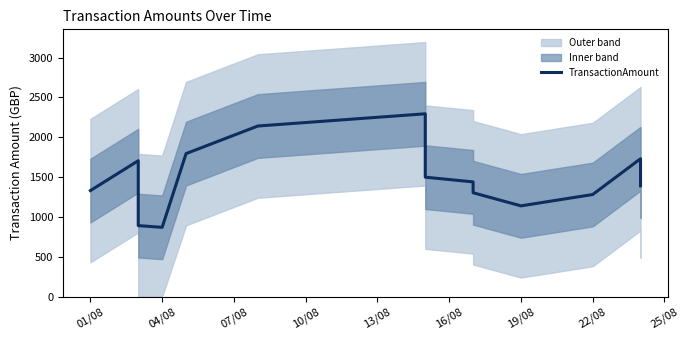

Reading left to right, list all the values displayed in this chart.

1330.5	1705.4	890.9	869.4	1794.6	2140.6	2294.0	1498.7	1439.5	1303.5	1138.8	1281.0	1730.2	1390.2